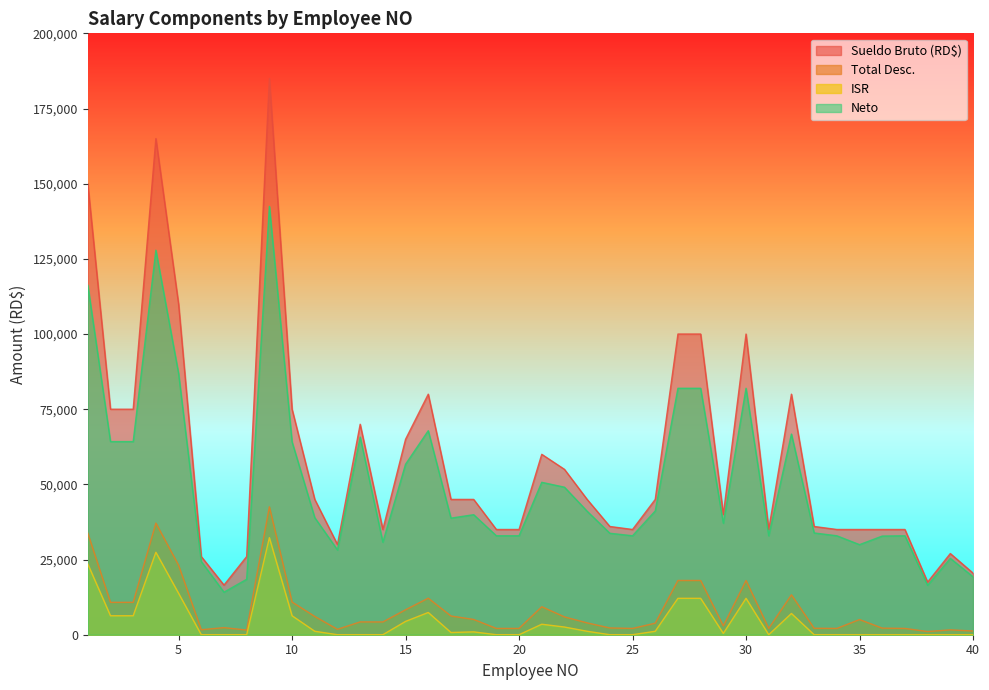

True or false: Sueldo Bruto (RD$) has a value of 30000.0 at 12.

True